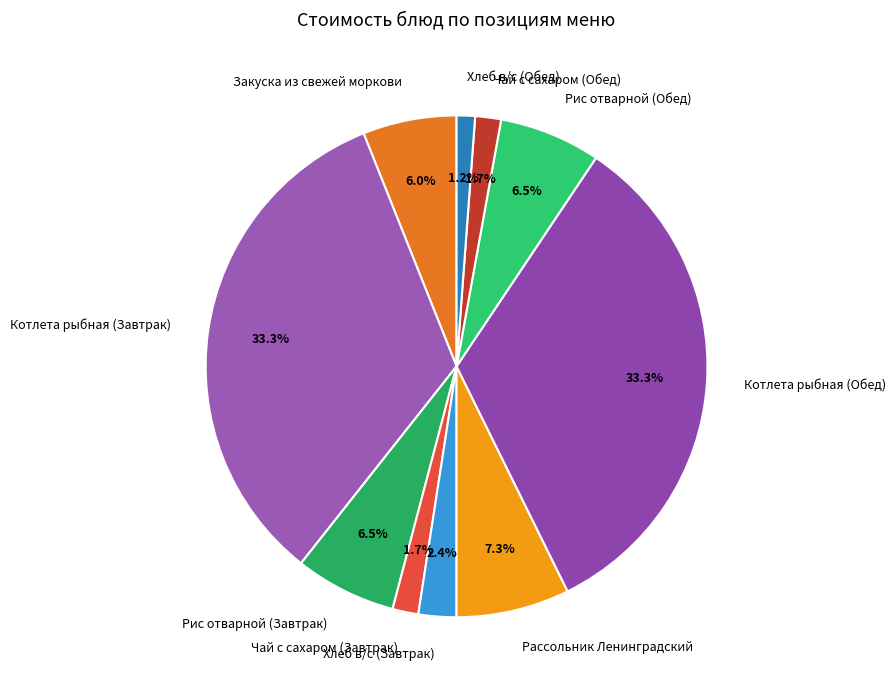

Which has a higher value, Закуска из свежей моркови or Рассольник Ленинградский?

Рассольник Ленинградский